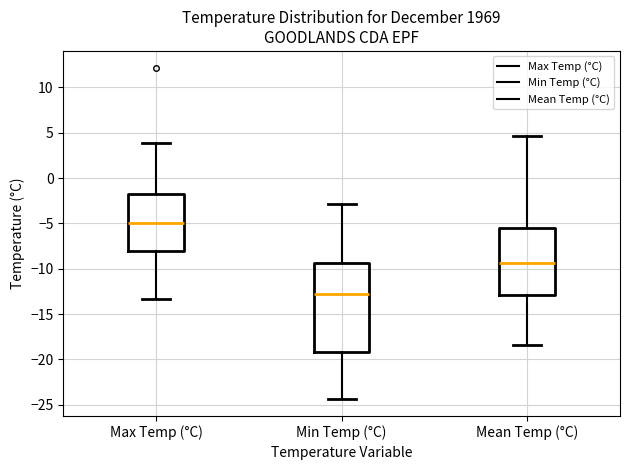

Comparing the boxes themselves (not the whiskers), which one is the tallest?

Min Temp (°C)